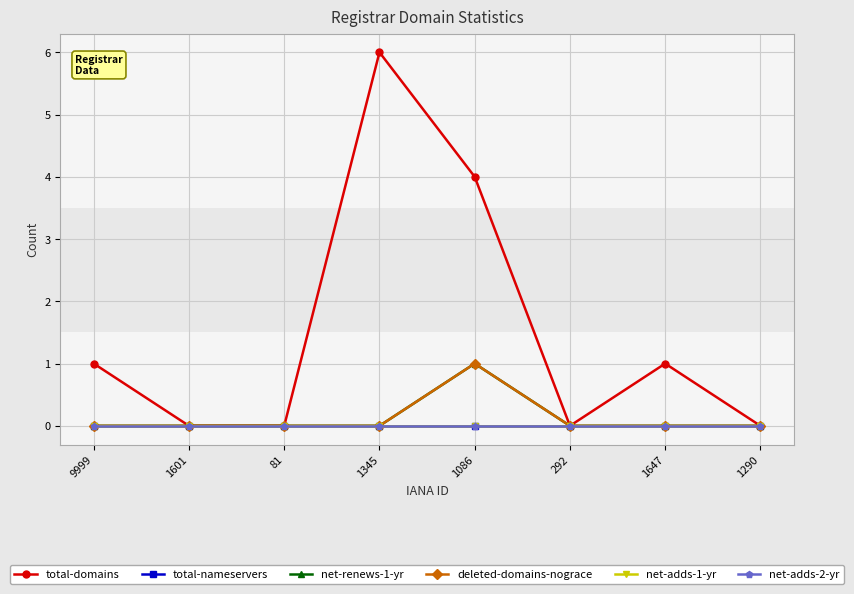

Which has a higher value, 1290 or 292?

1290